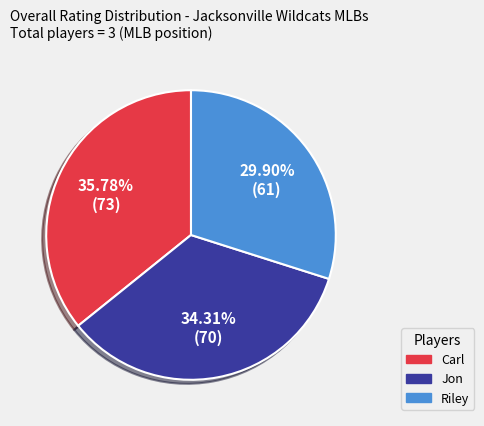

Rank the categories by value from lowest to highest.

Riley, Jon, Carl